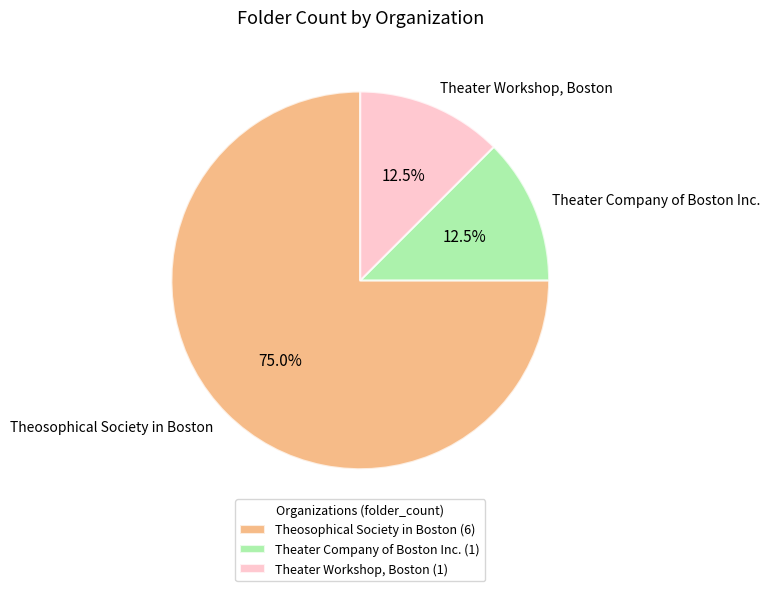

Which has a higher value, Theosophical Society in Boston or Theater Workshop, Boston?

Theosophical Society in Boston